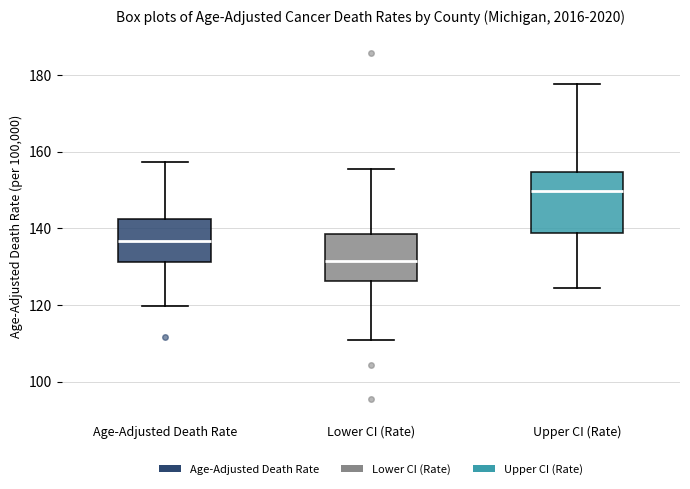

Reading left to right, read every box against the y-axis: the position of its median line, the range the box covers, and the ends of its whiskers. The values are not printed on the chart, so give them approximately, as read against the axis.

Age-Adjusted Death Rate: median 136, box 132 to 142, whiskers 120 to 158
Lower CI (Rate): median 132, box 126 to 138, whiskers 110 to 156
Upper CI (Rate): median 150, box 138 to 154, whiskers 124 to 178